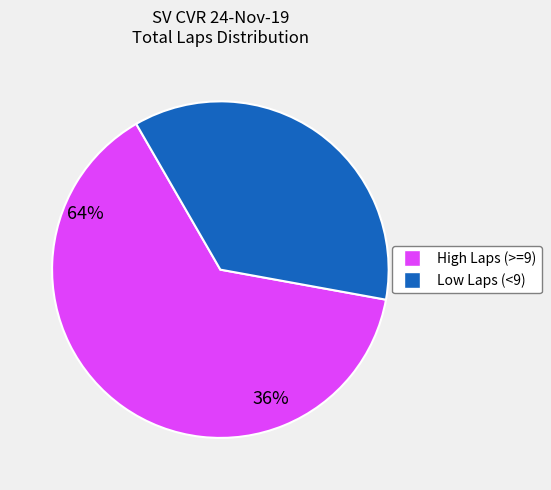

Is there a majority slice in this chart?

Yes